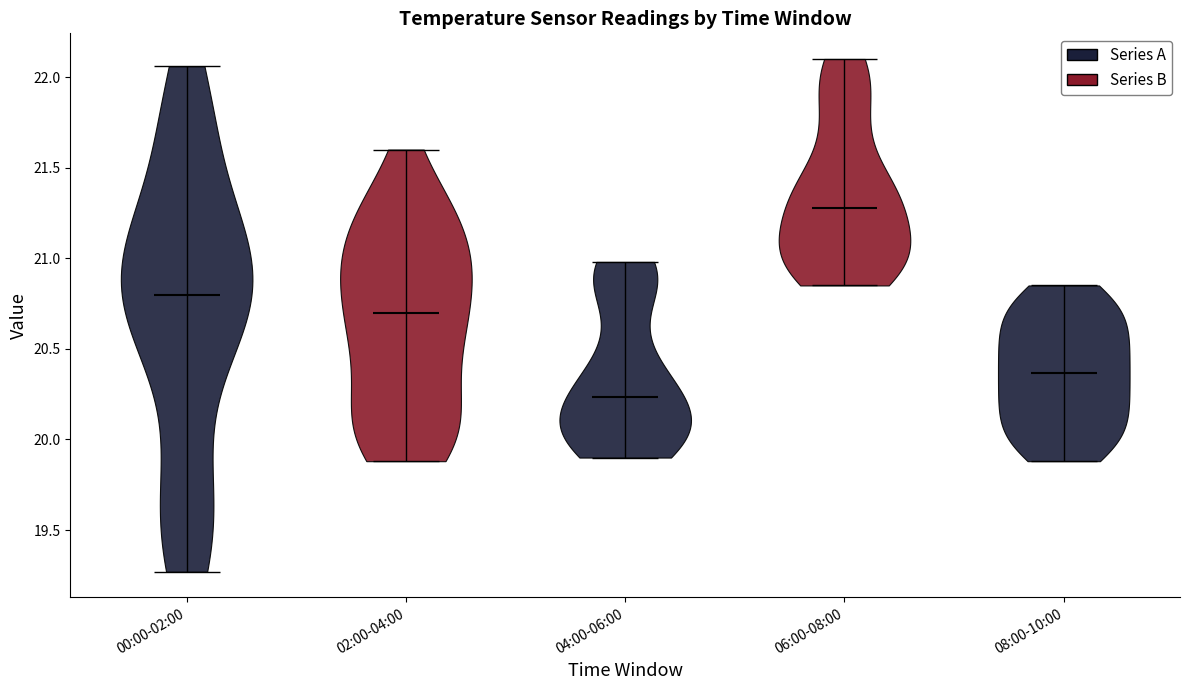

Reading left to right, read every violin against the y-axis: where its median line is, and the lowest and highest points it reaches. The values are not printed on the chart, so give them approximately, as read against the axis.

00:00-02:00: median line 20.80, lowest point 19.25, highest point 22.05
02:00-04:00: median line 20.70, lowest point 19.90, highest point 21.60
04:00-06:00: median line 20.25, lowest point 19.90, highest point 21.00
06:00-08:00: median line 21.30, lowest point 20.85, highest point 22.10
08:00-10:00: median line 20.35, lowest point 19.90, highest point 20.85